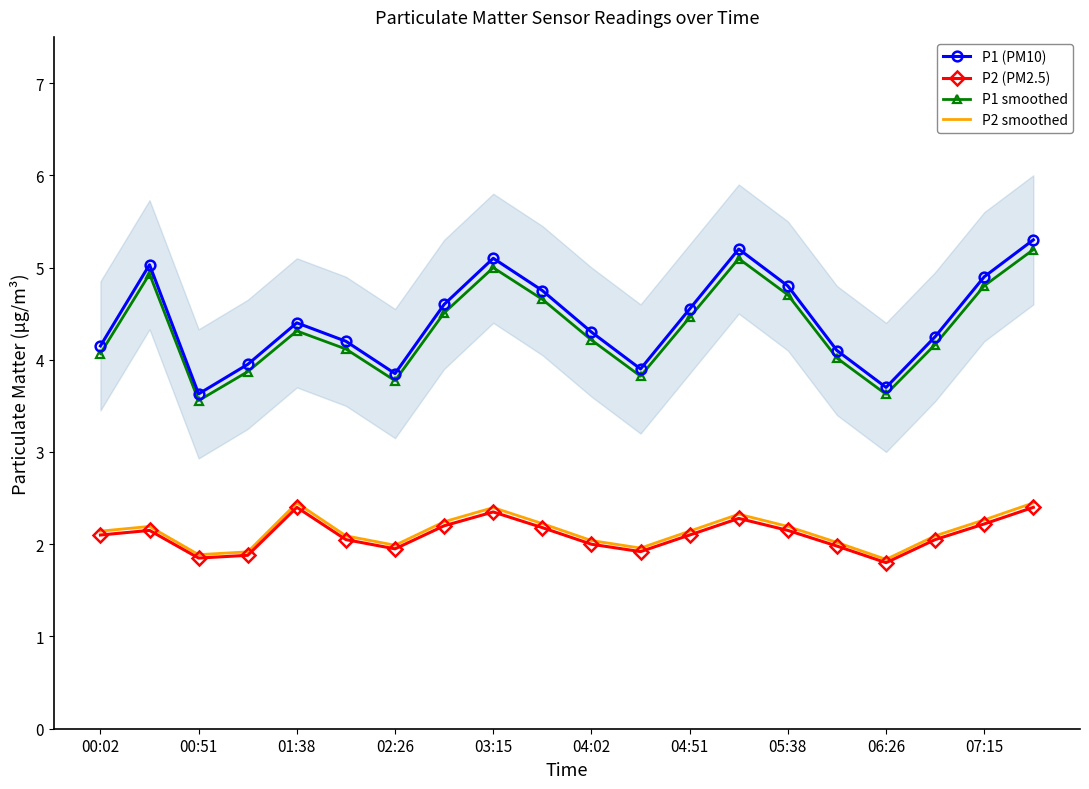

The P2 smoothed series shows 2.1 at 00:02. True or false?

True